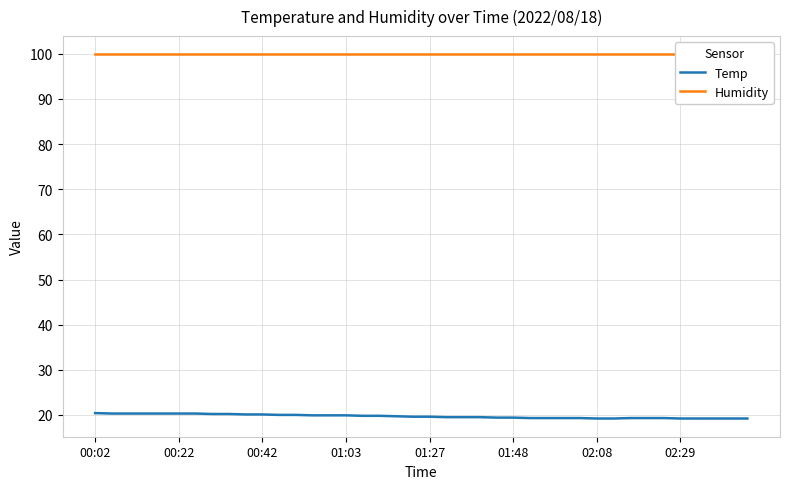

True or false: Humidity and Temp intersect in this chart.

False